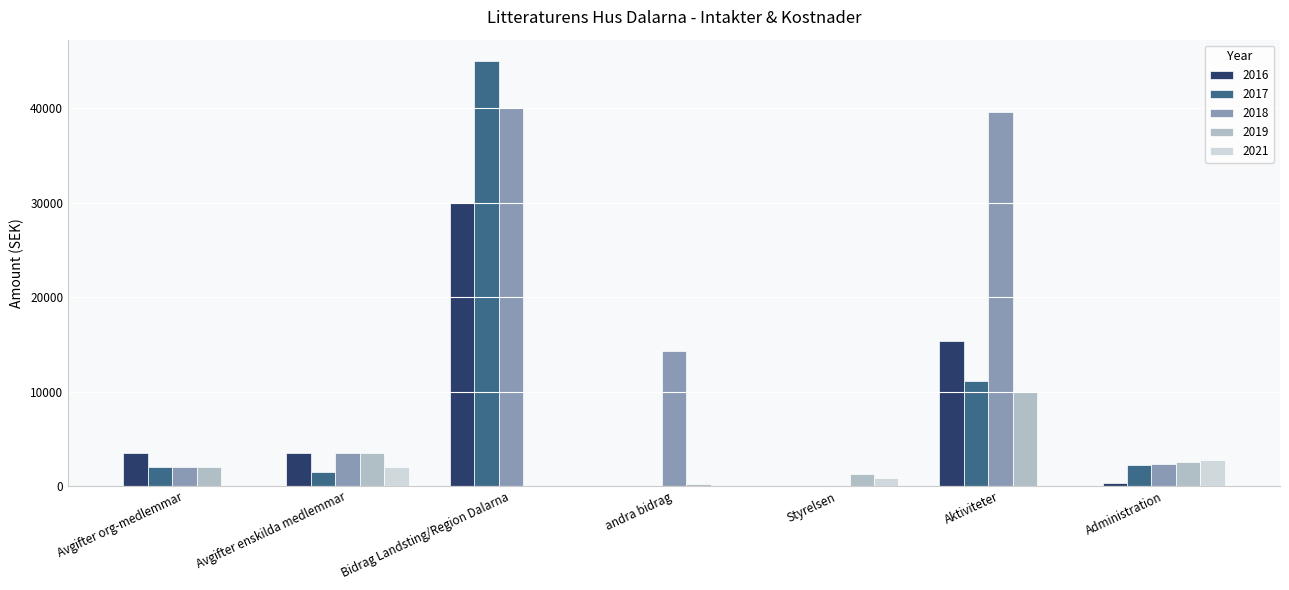

What is the average value of the 2019 series?

2784.3